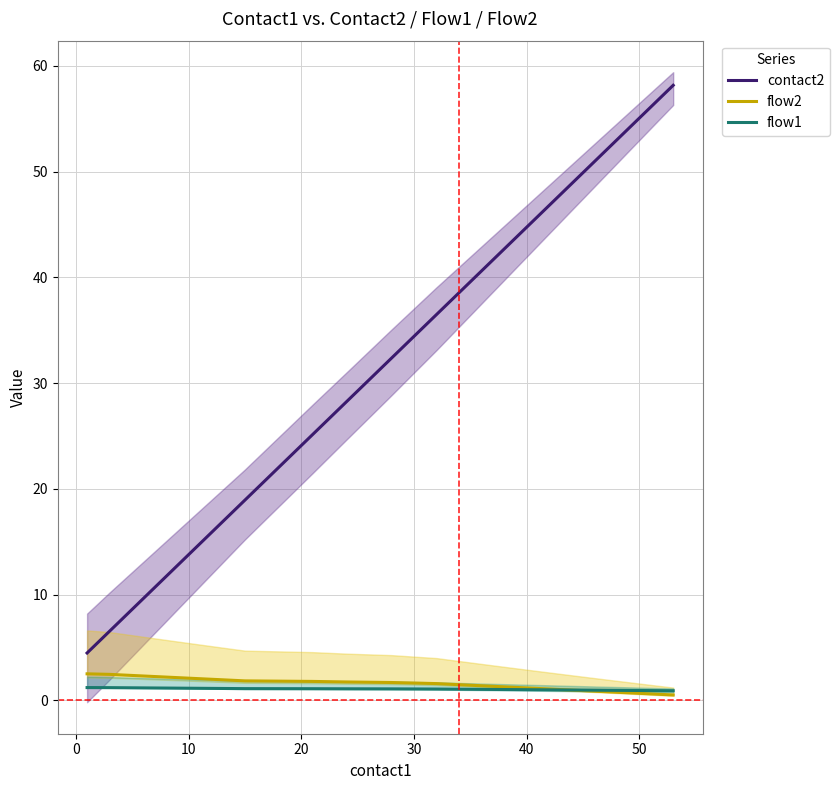

After their last crossing, which series has the higher values: flow2 or flow1?

flow1